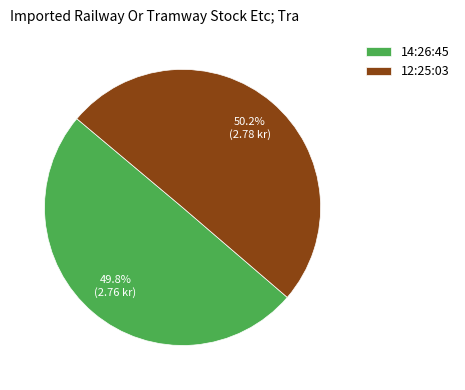

Is there any slice that represents more than half of the pie?

Yes